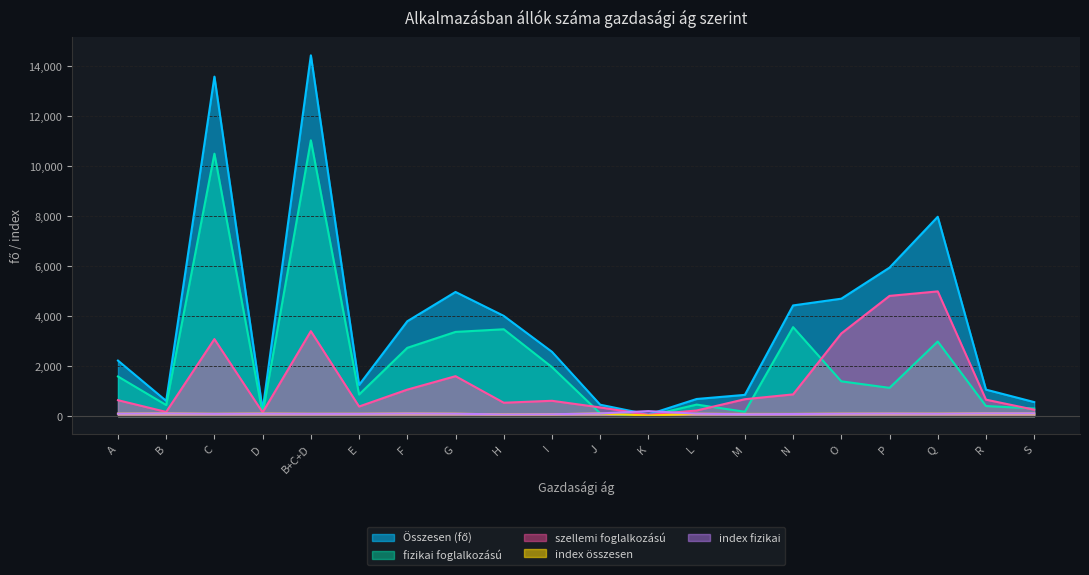

How many interior local valleys does the Összesen (fő) series have?

4